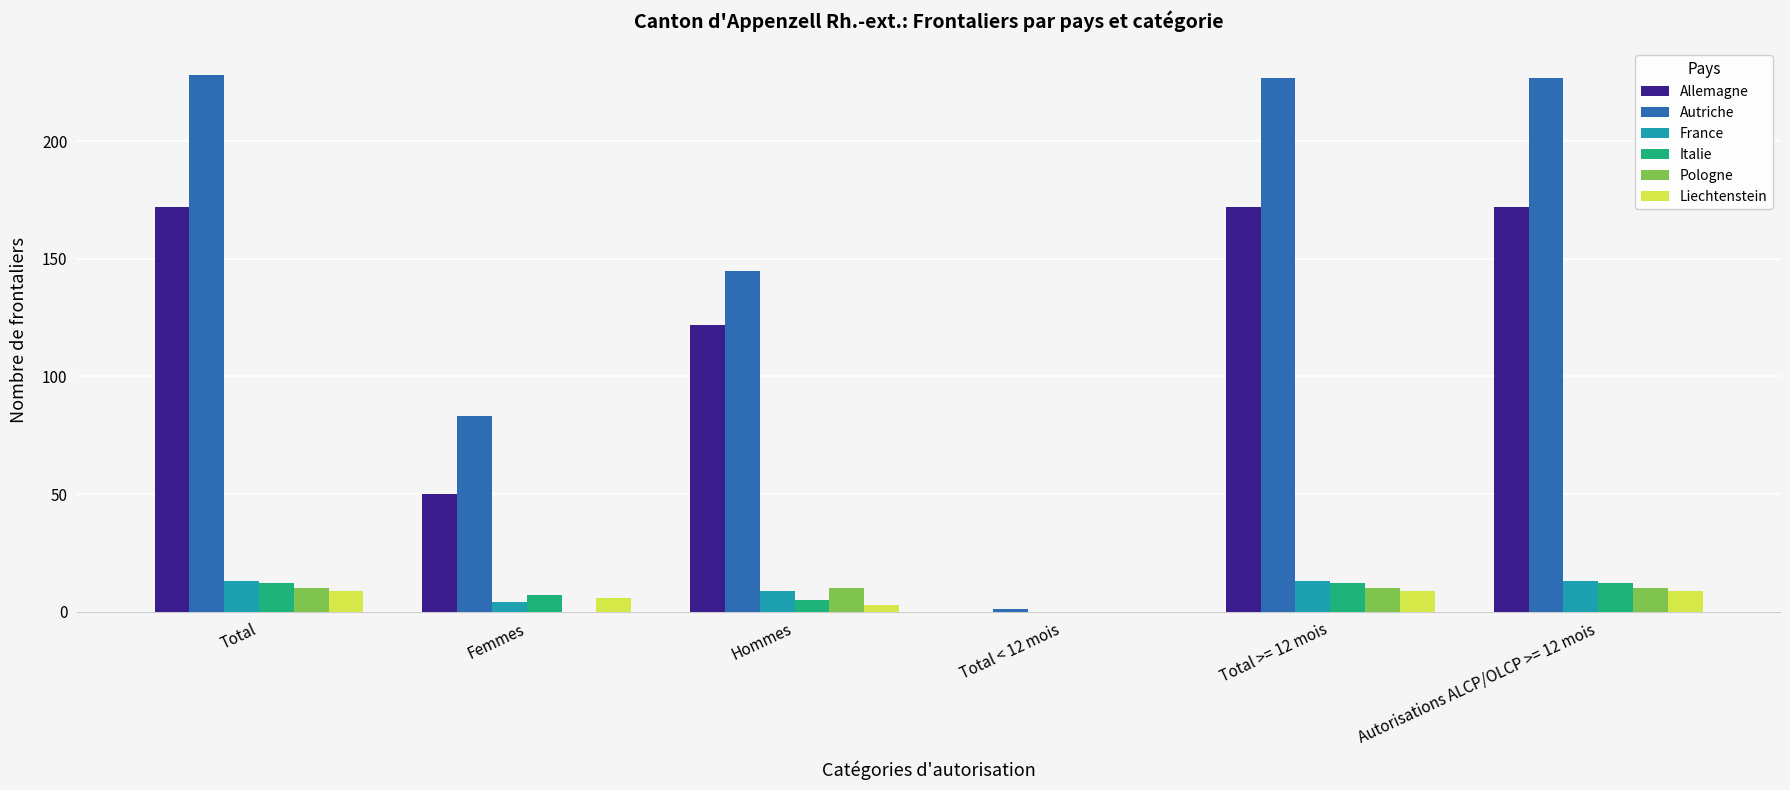

How many groups of bars are there?

6